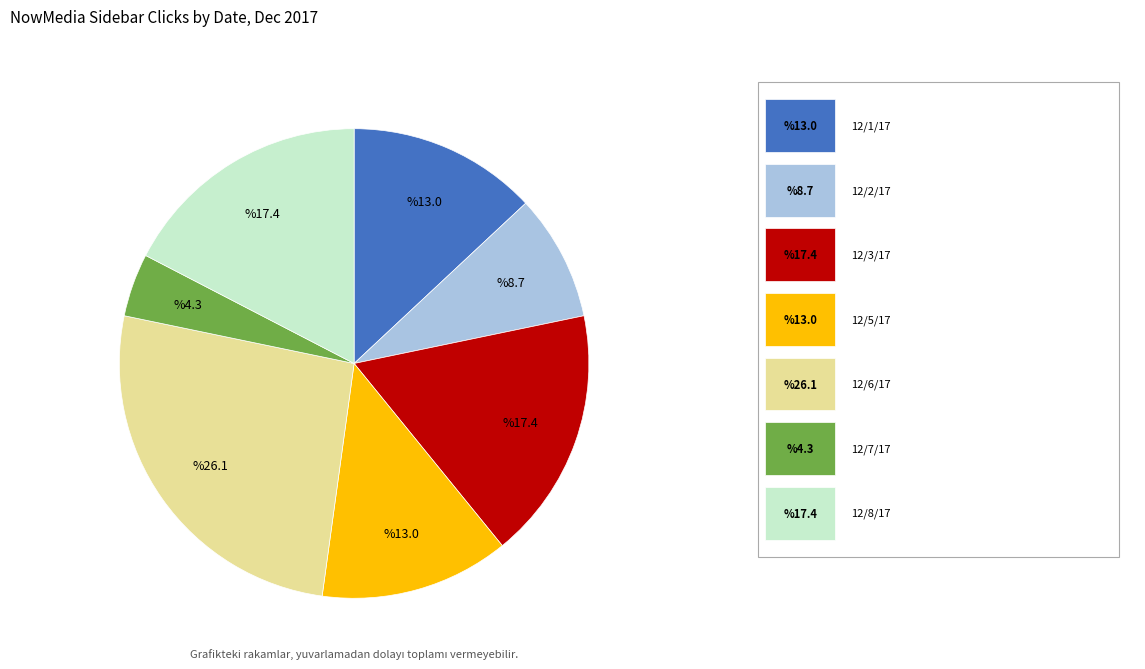

Does any single category account for the majority?

No